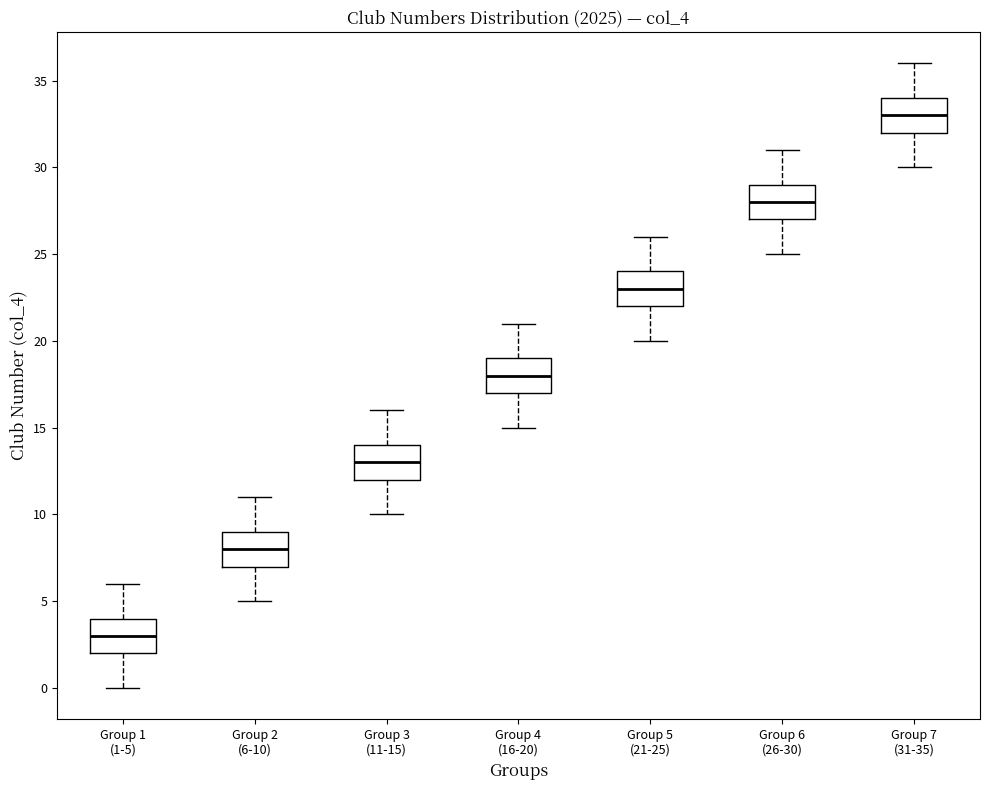

Reading left to right, read every box against the y-axis: the position of its median line, the range the box covers, and the ends of its whiskers. The values are not printed on the chart, so give them approximately, as read against the axis.

Group 1 (1-5): median 3, box 2 to 4, whiskers 0 to 6
Group 2 (6-10): median 8, box 7 to 9, whiskers 5 to 11
Group 3 (11-15): median 13, box 12 to 14, whiskers 10 to 16
Group 4 (16-20): median 18, box 17 to 19, whiskers 15 to 21
Group 5 (21-25): median 23, box 22 to 24, whiskers 20 to 26
Group 6 (26-30): median 28, box 27 to 29, whiskers 25 to 31
Group 7 (31-35): median 33, box 32 to 34, whiskers 30 to 36